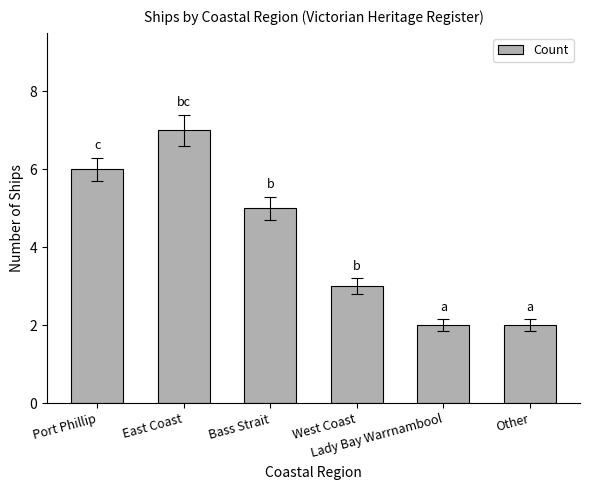

Is it true that the value at Lady Bay Warrnambool is 3?

False